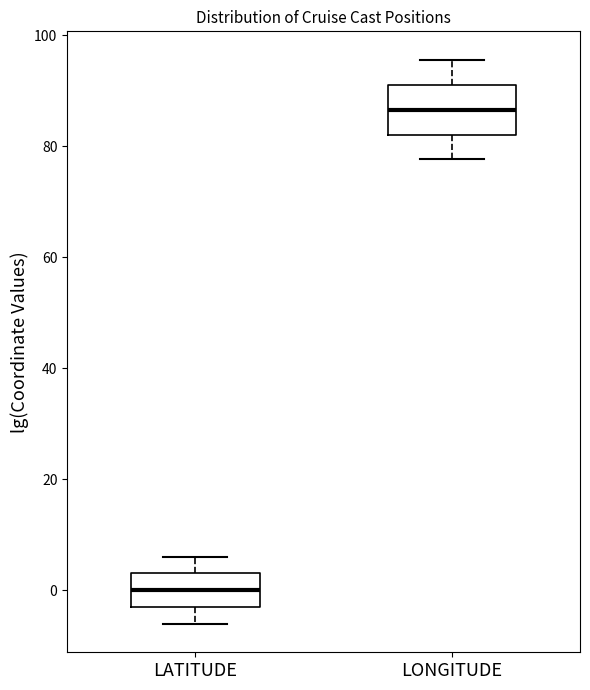

Comparing the boxes themselves (not the whiskers), which one is the tallest?

LONGITUDE